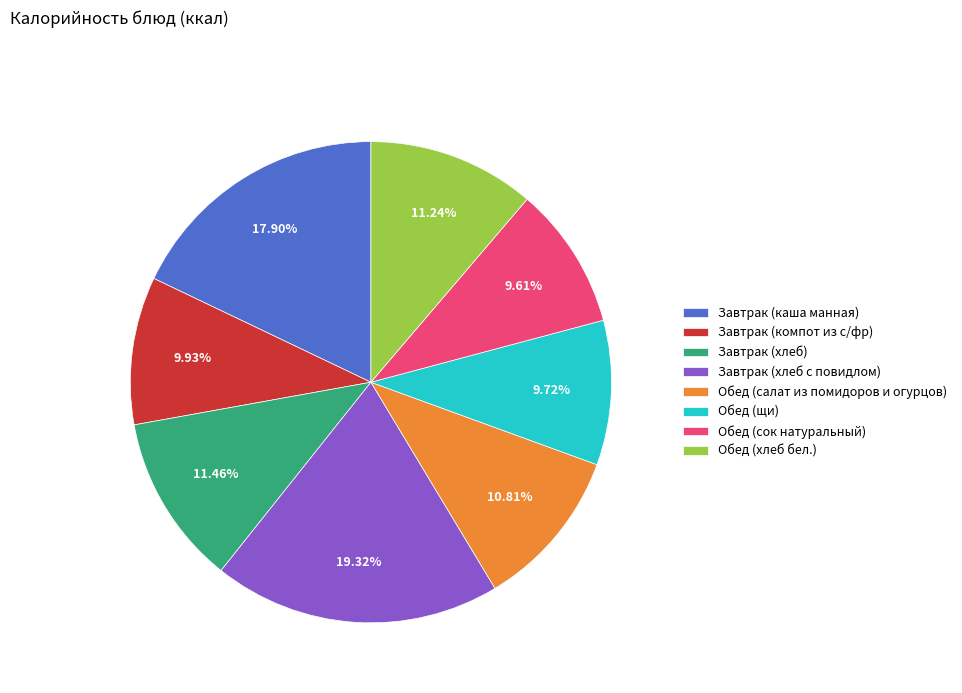

What is the total percentage of Обед (хлеб бел.) and Завтрак (компот из с/фр)?

21.2%